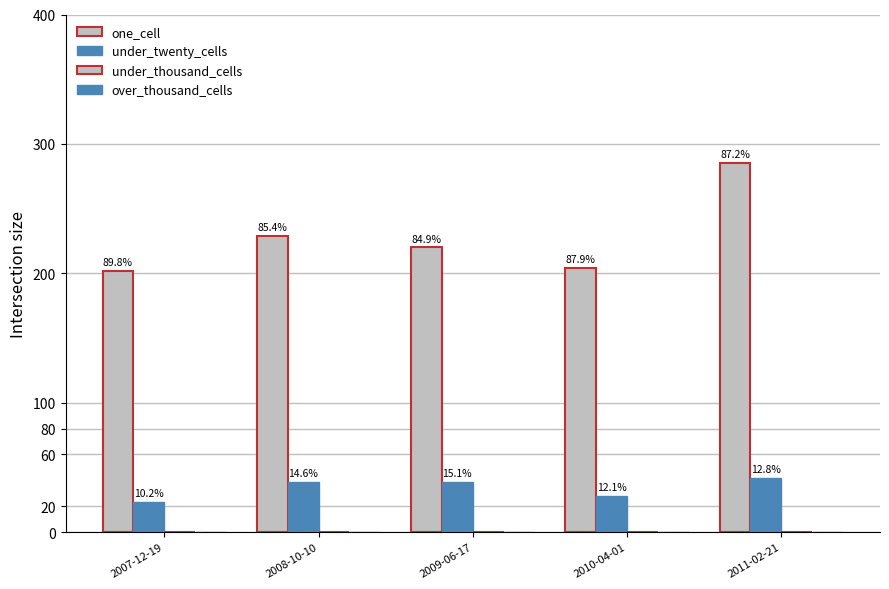

How many bars are there in each group?

2